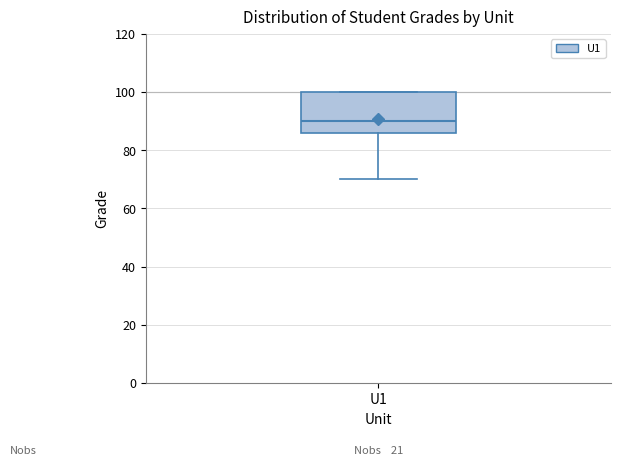

Transcribe this box plot: give where the median line is, the range the box spans, and where the two whiskers end, as read against the y-axis. The values are not printed on the chart, so give them approximately, as read against the axis.

median 90, box 86 to 100, whiskers 70 to 100